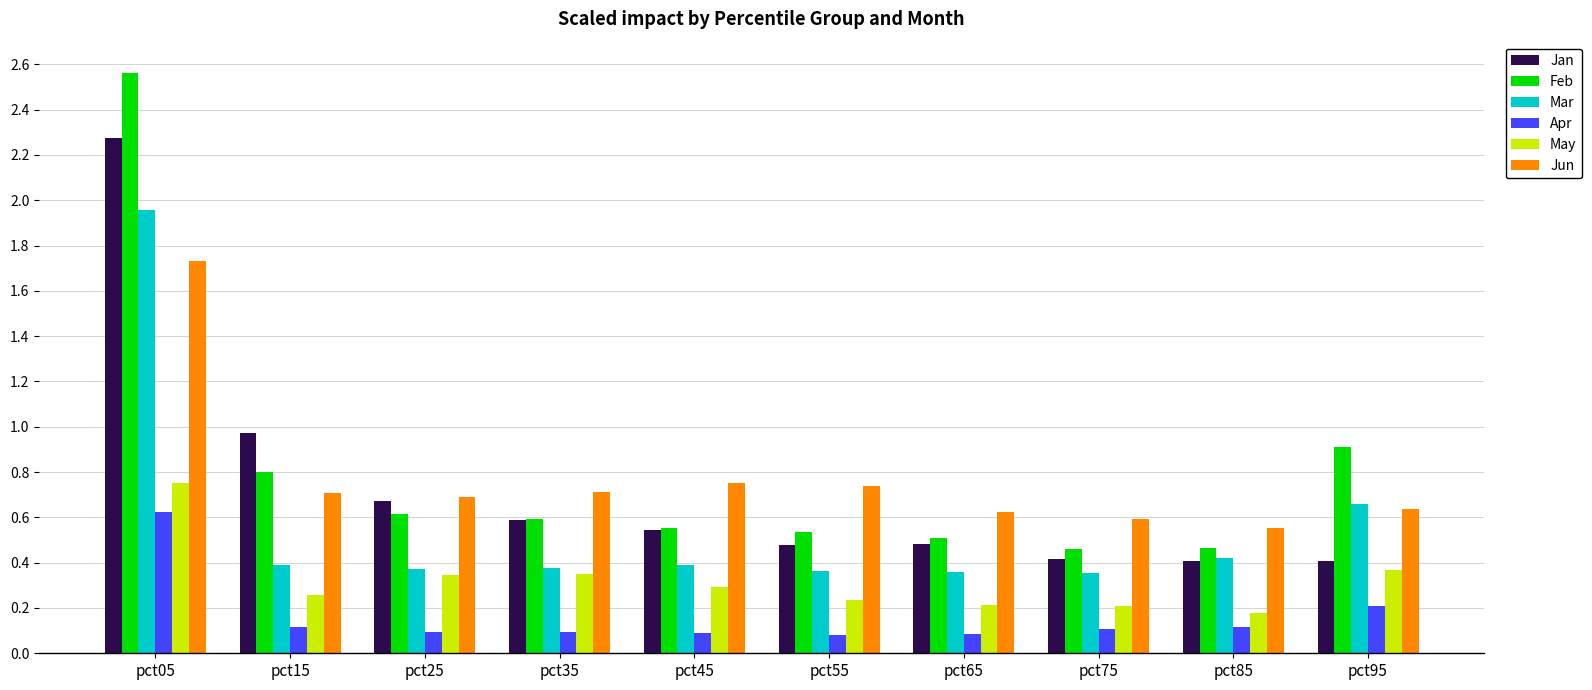

What is the sum of all Apr values?

1.6